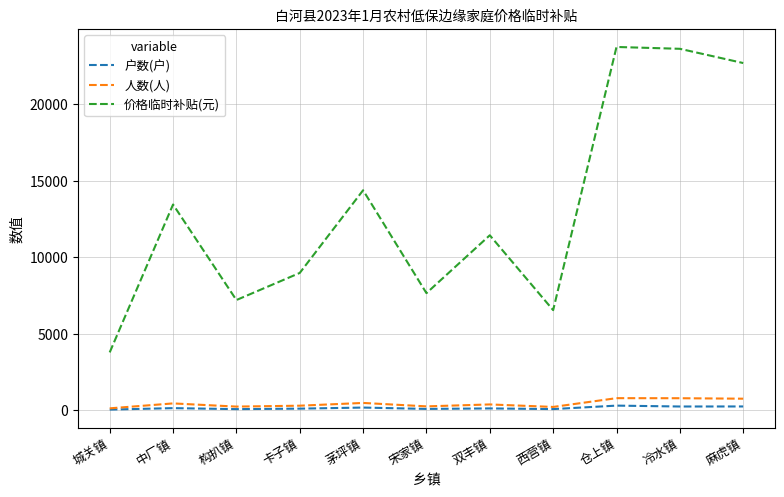

What is the spread (max minus min) of values at 仓上镇?

23426